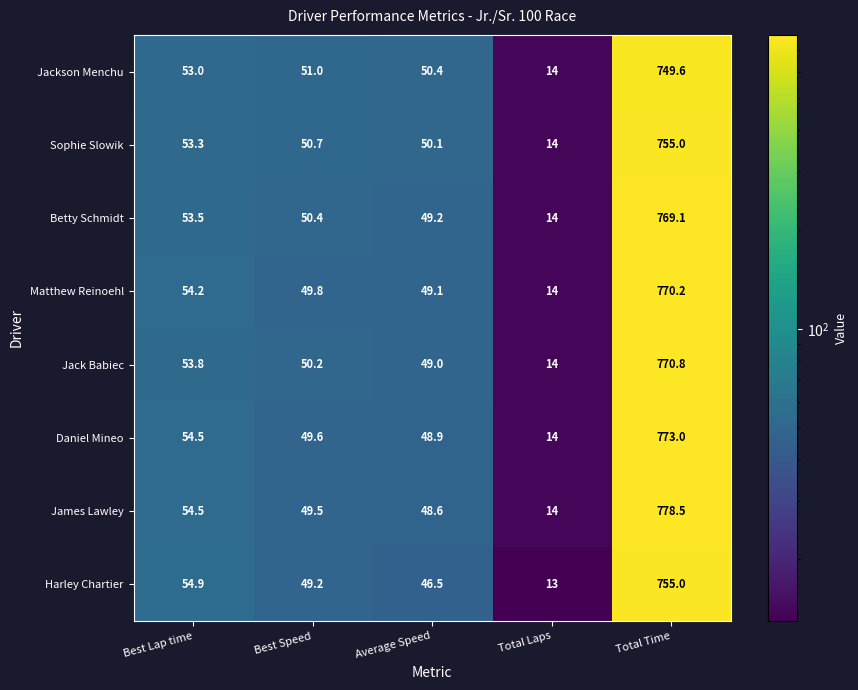

The value of Jackson Menchu at Average Speed is 50.4. True or false?

True